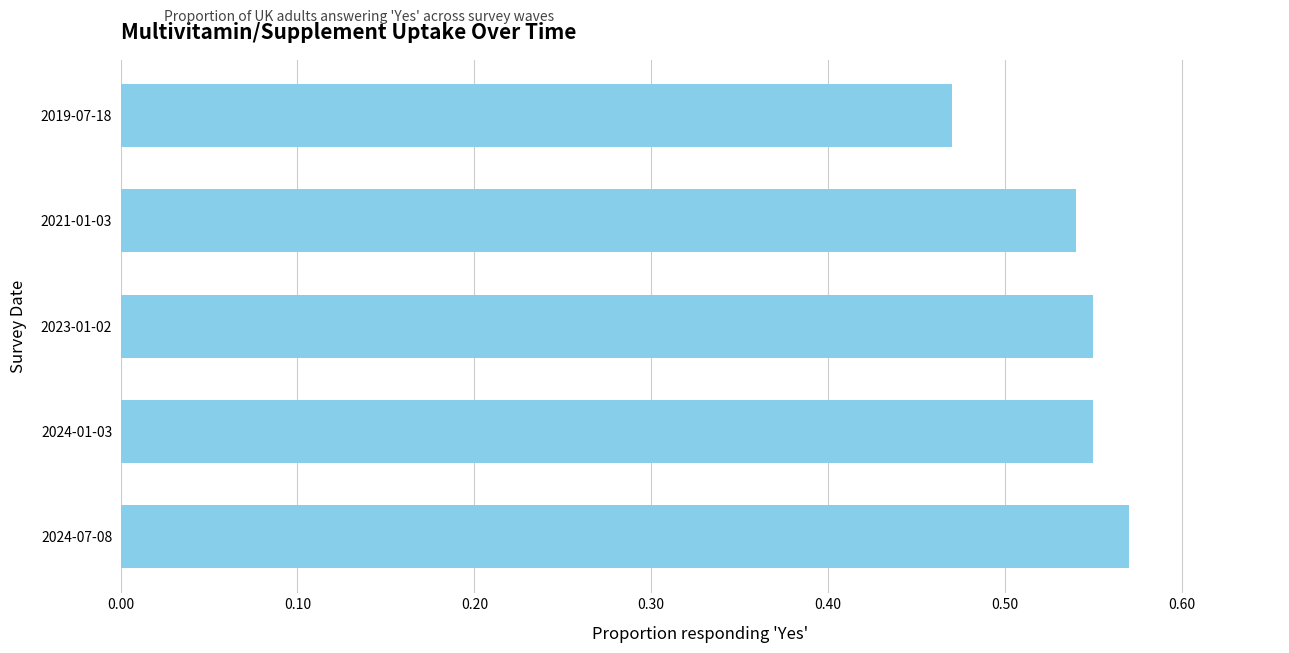

The chart shows a value of 1.0 at 2024-07-08. True or false?

False